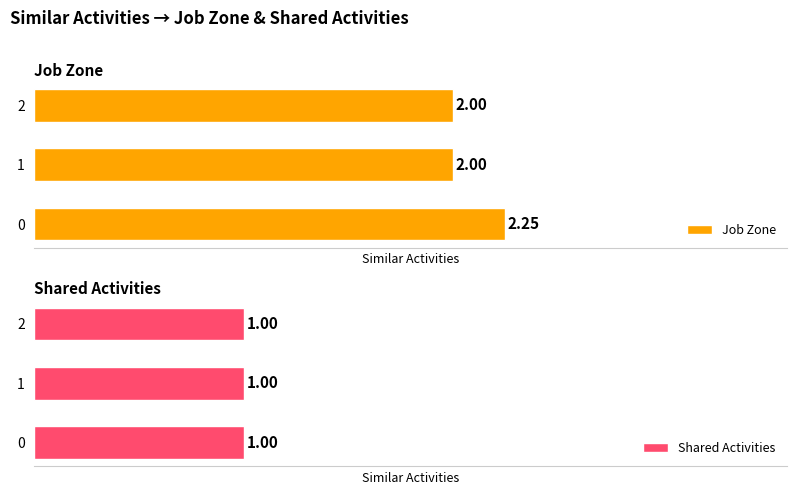

Does the chart contain stacked bars?

No